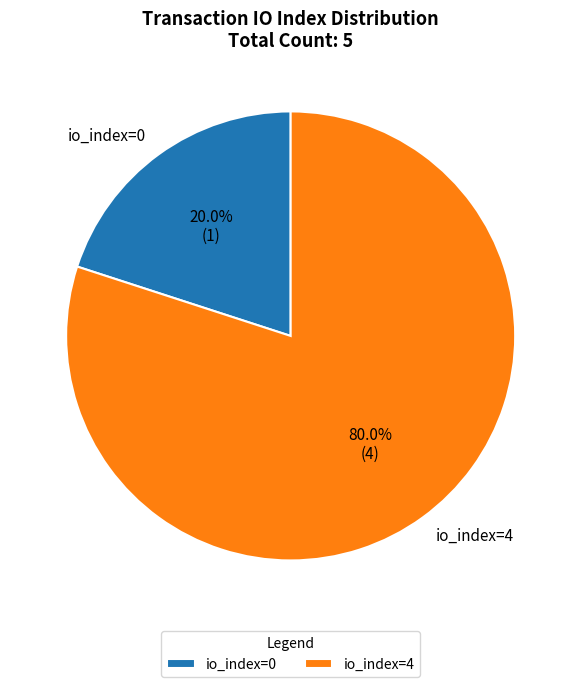

Which slice is the smallest?

io_index=0